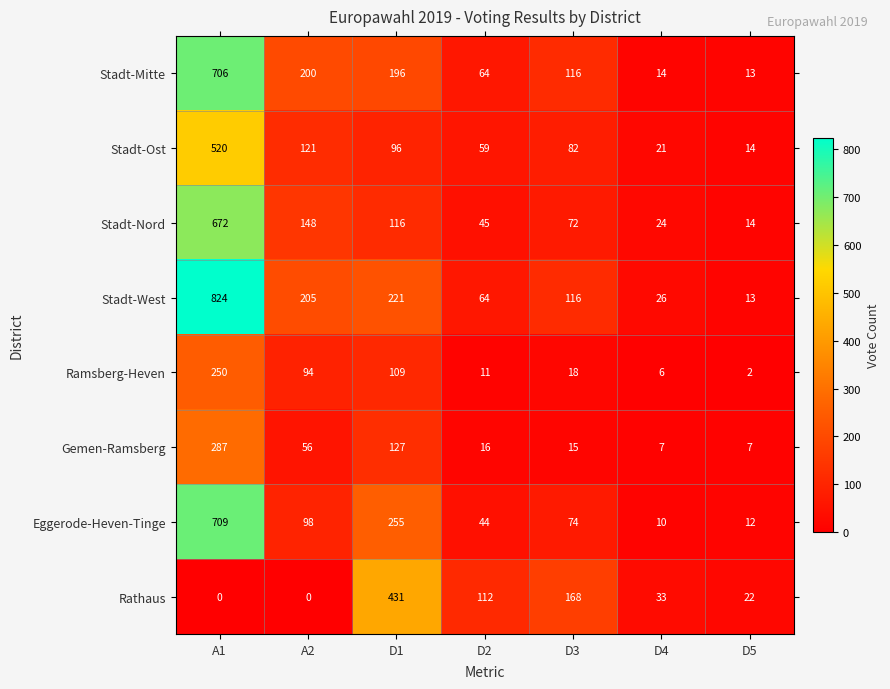

How many categories are shown in the chart?

7